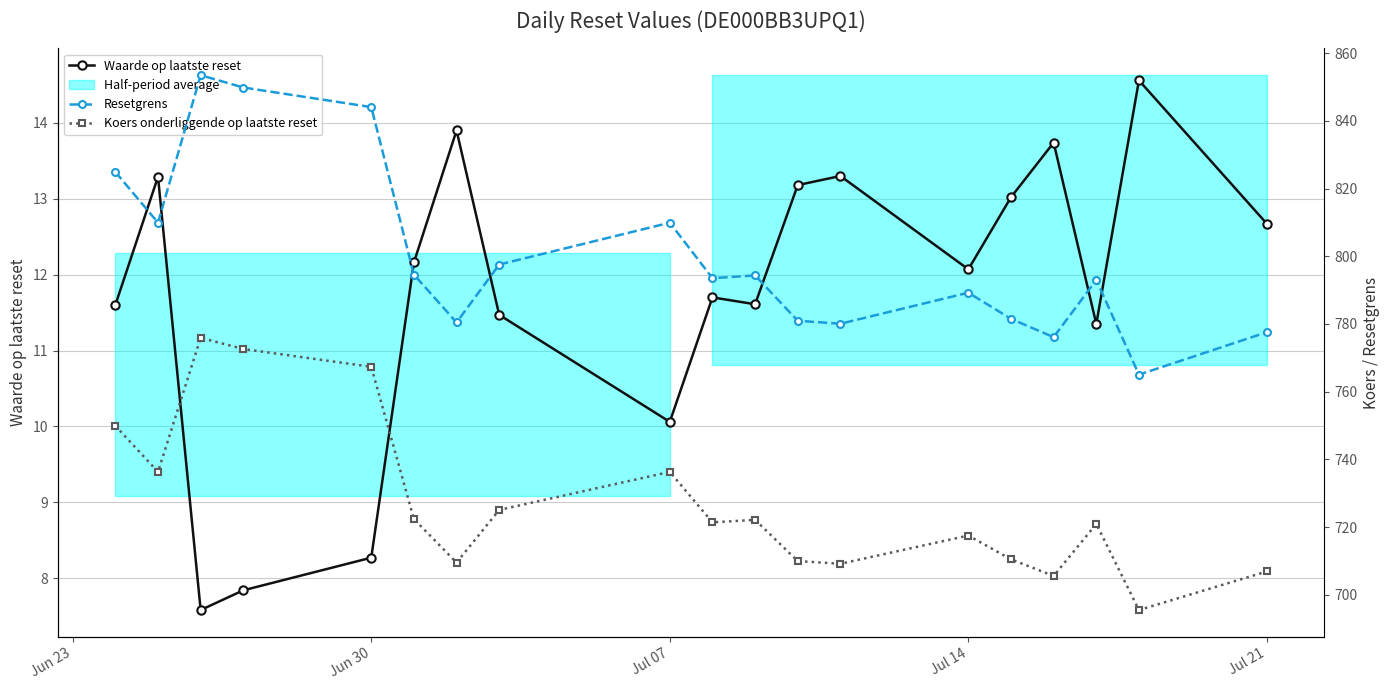

True or false: Waarde op laatste reset has a value of 5.1 at Jul 14.

False